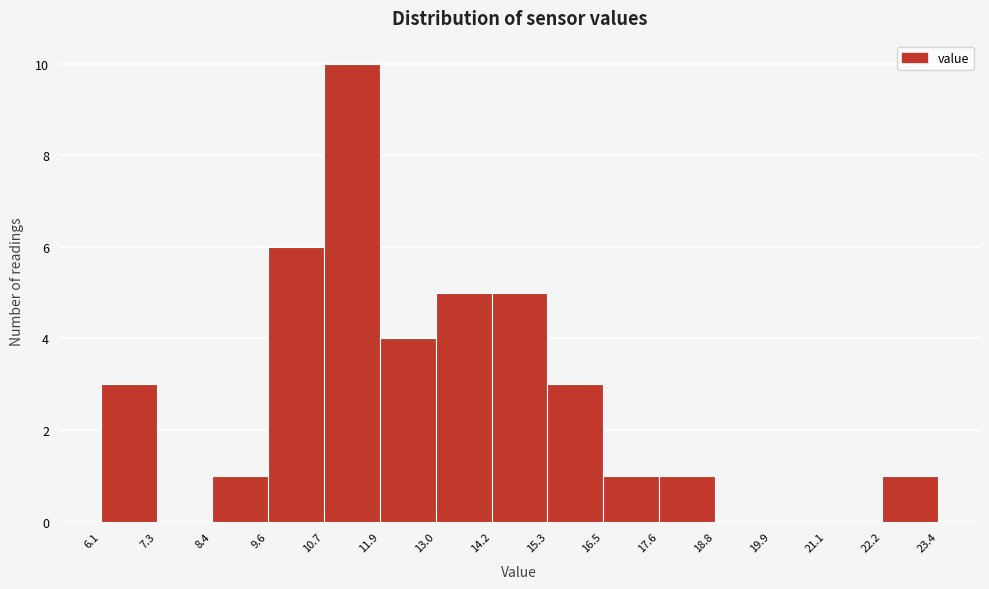

Reading left to right, transcribe this chart: for each bar, give the range it covers on the x-axis and its height. The values are not printed on the chart, so give them approximately, as read against the axis.

6.1 to 7.3: 3
7.3 to 8.4: 0
8.4 to 9.6: 1
9.6 to 10.7: 6
10.7 to 11.9: 10
11.9 to 13.0: 4
13.0 to 14.2: 5
14.2 to 15.3: 5
15.3 to 16.5: 3
16.5 to 17.6: 1
17.6 to 18.8: 1
18.8 to 19.9: 0
19.9 to 21.1: 0
21.1 to 22.2: 0
22.2 to 23.4: 1